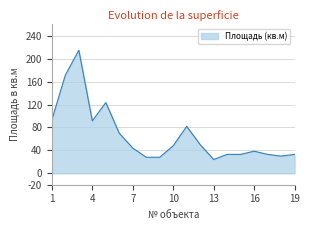

True or false: the data has more than 2 interior local peaks.

True